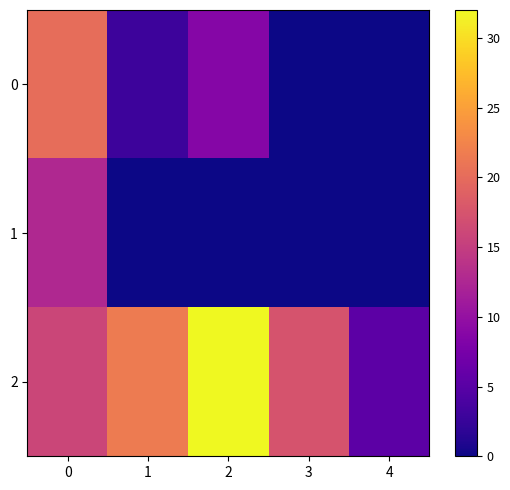

Reading left to right, transcribe all the data shown in this chart.

0: 0=20.2	1=2.9	2=8.6	3=0.0	4=0.0
1: 0=12.7	1=0.0	2=0.0	3=0.0	4=0.0
2: 0=16.0	1=21.6	2=32.0	3=17.4	4=5.3